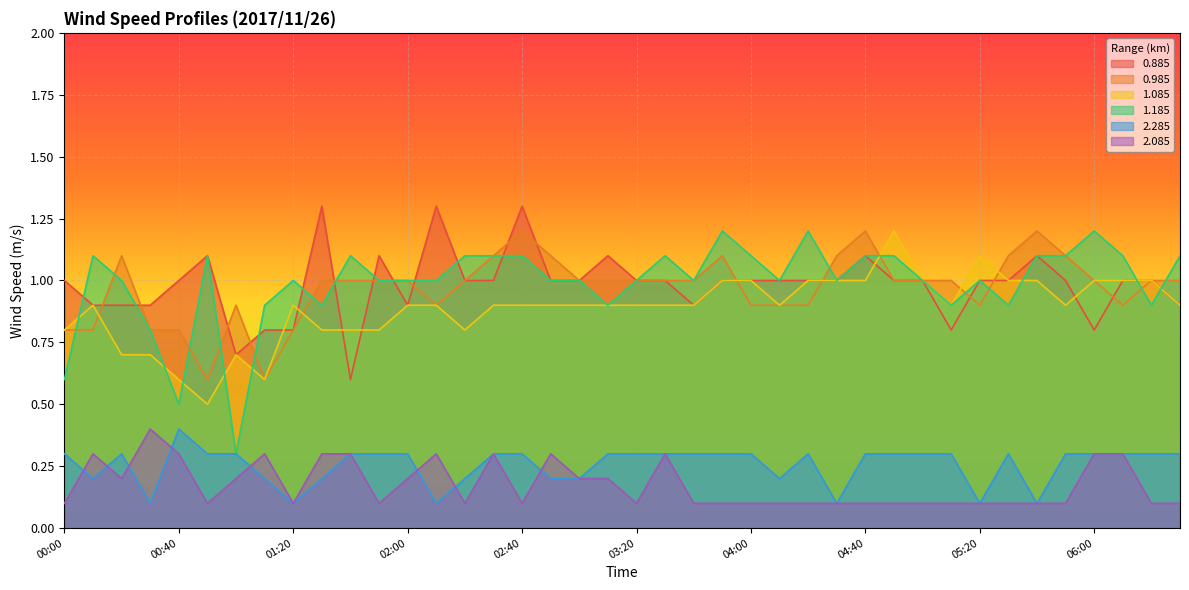

True or false: 0.985 has a value of 0.7 at 01:40.

False